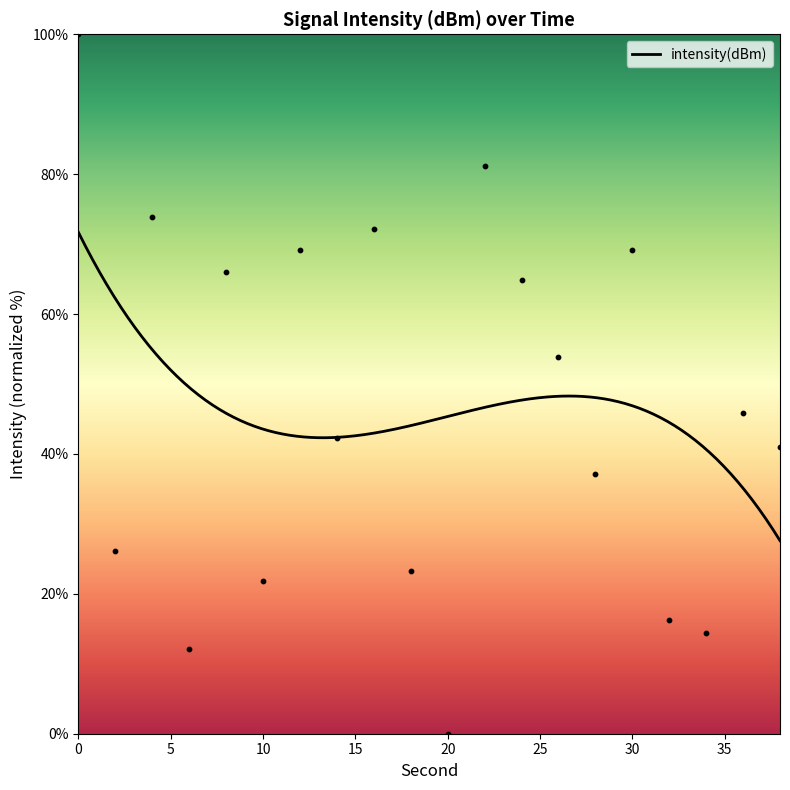

What is the change in value from 0 to 14?

-57.7